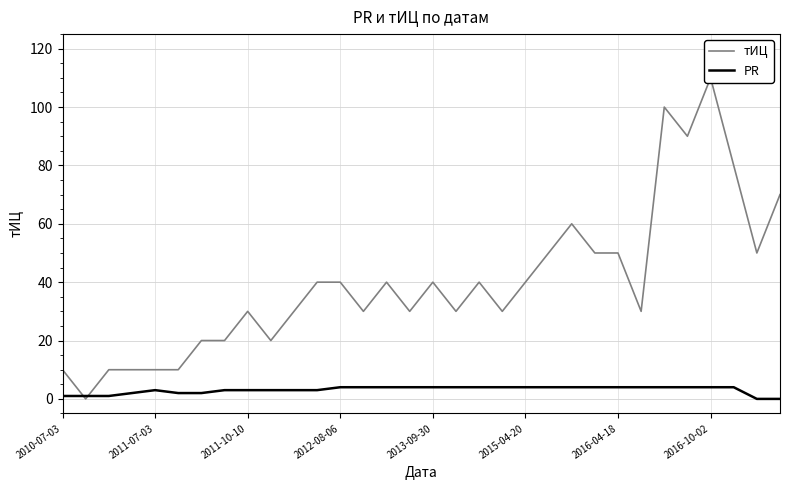

Is it true that PR equals 3 at 2011-10-10?

True